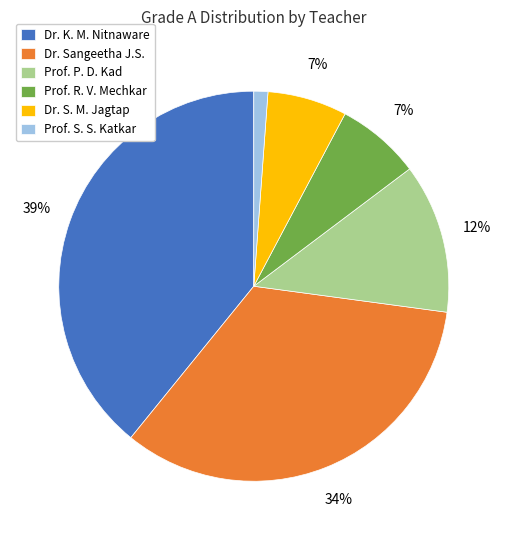

Approximately how many times larger is the value at Dr. K. M. Nitnaware compared to Prof. P. D. Kad?

3.2